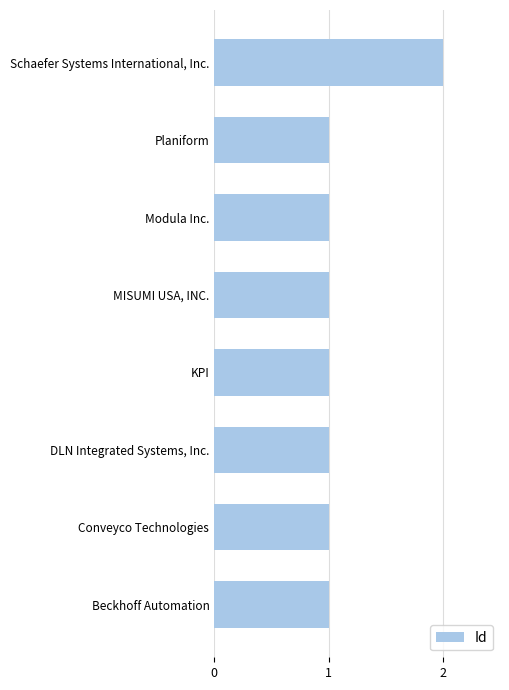

Which category has the highest value across all series?

Schaefer Systems International, Inc.